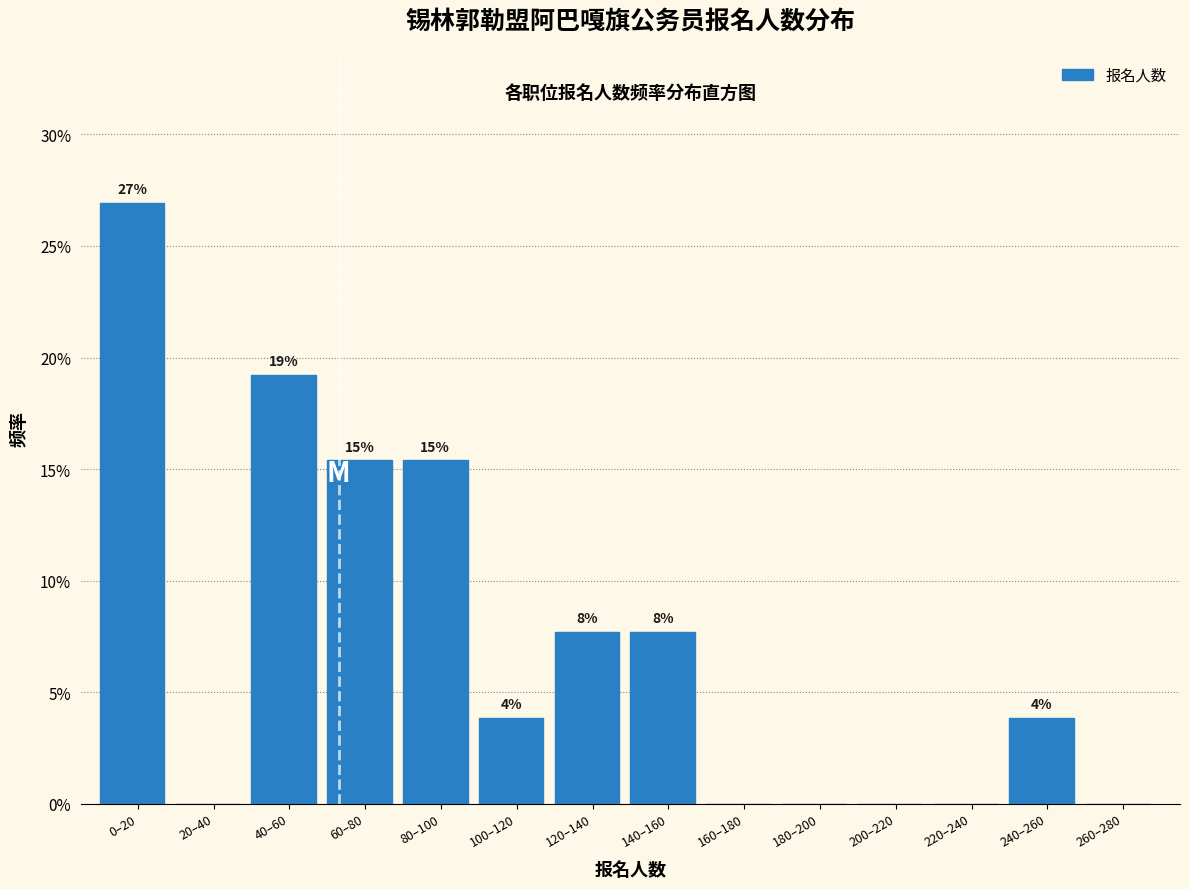

Are the bars horizontal?

No